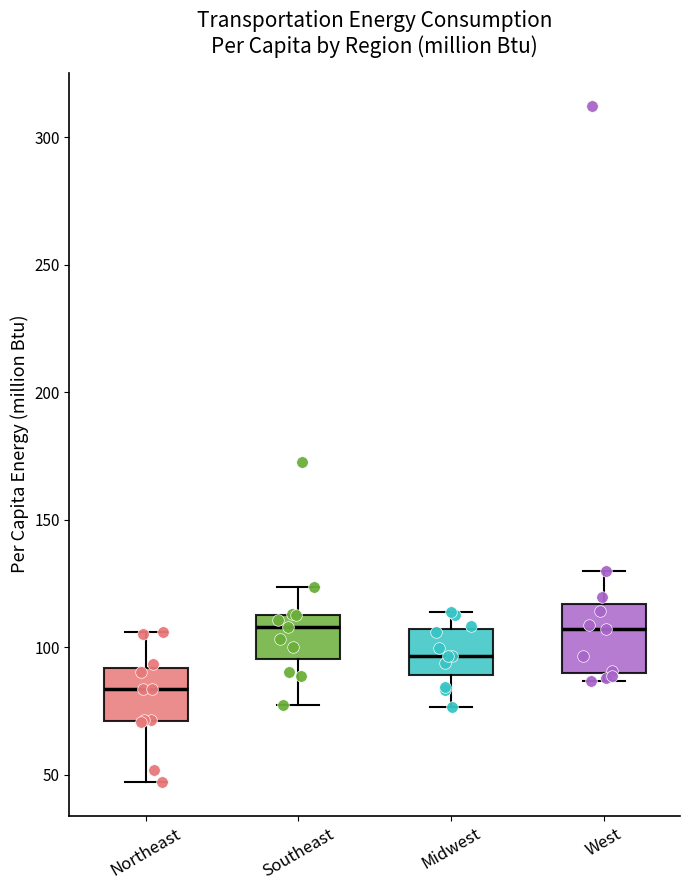

Reading left to right, transcribe this box plot: for each box, give where its median line is, the range the box spans, and where its two whiskers end, as read against the y-axis. The values are not printed on the chart, so give them approximately, as read against the axis.

Northeast: median 85, box 70 to 90, whiskers 45 to 105
Southeast: median 110, box 95 to 115, whiskers 75 to 125
Midwest: median 95, box 90 to 105, whiskers 75 to 115
West: median 105, box 90 to 115, whiskers 85 to 130